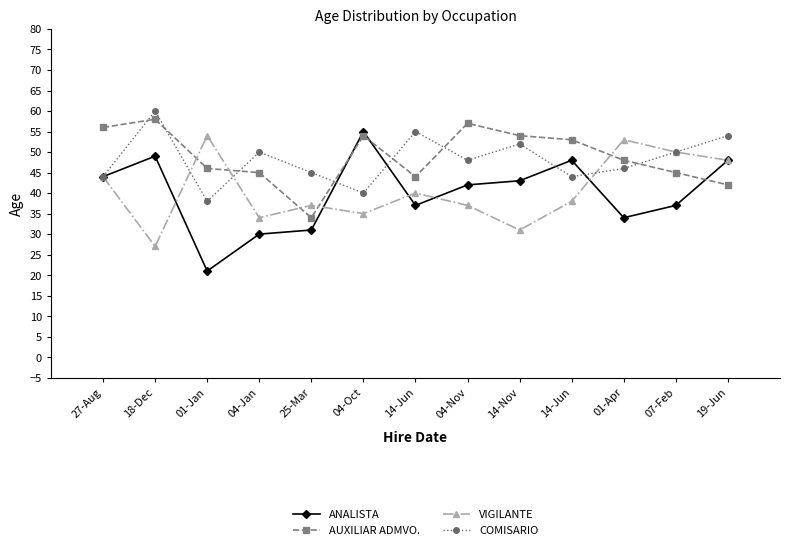

How many series are shown in this chart?

4